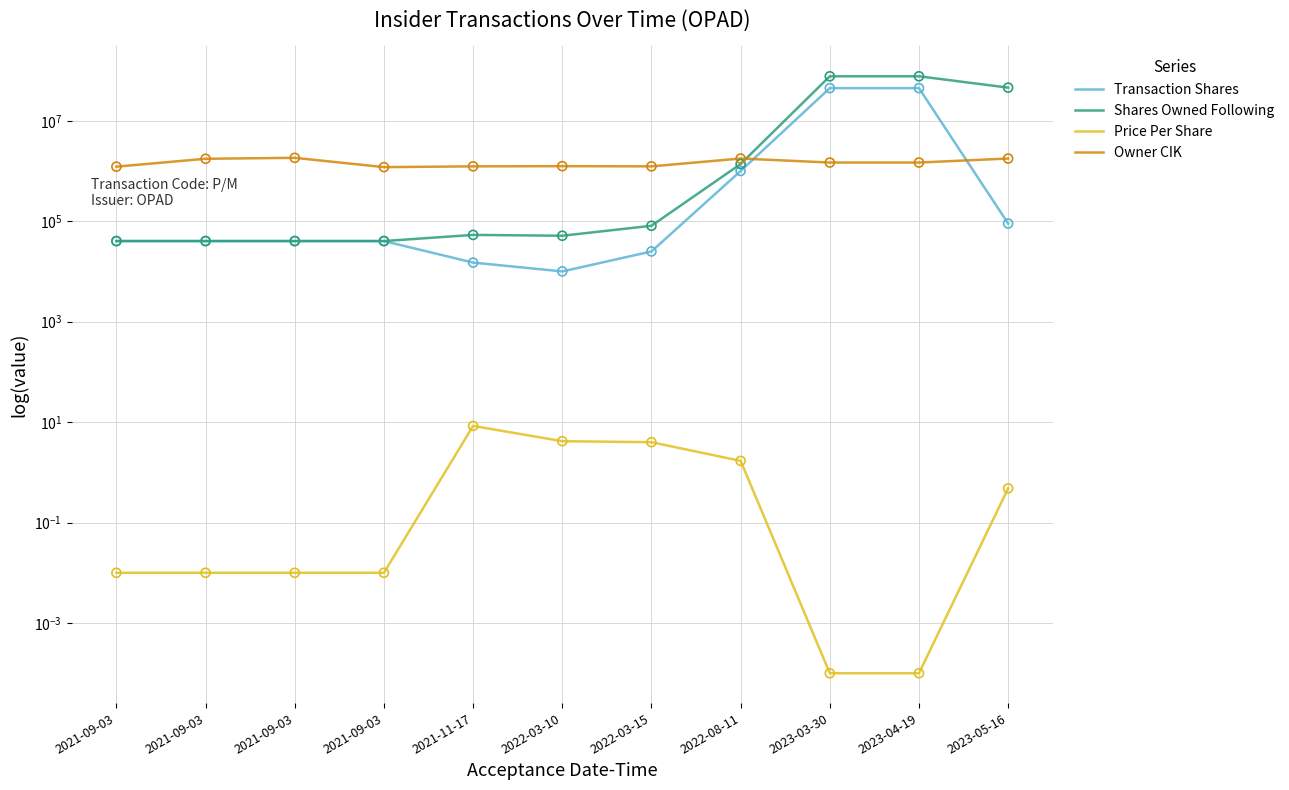

Which series has the widest spread of Y values?

Shares Owned Following